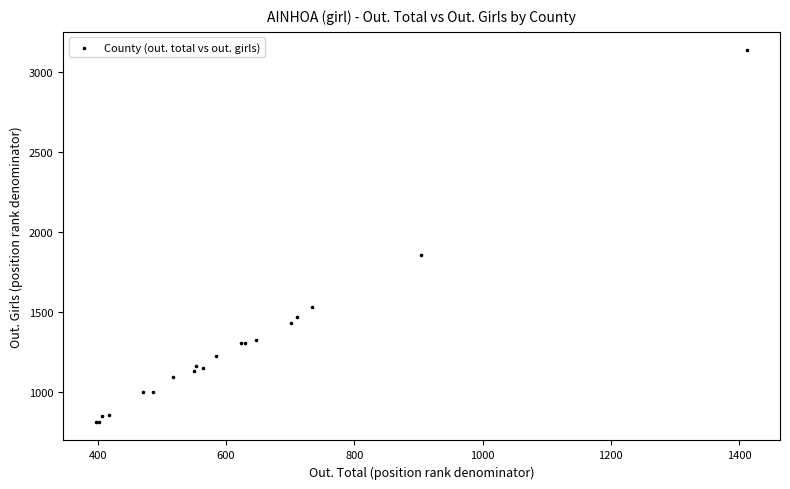

What Y value in the scatter plot is closest to 1976?

1859